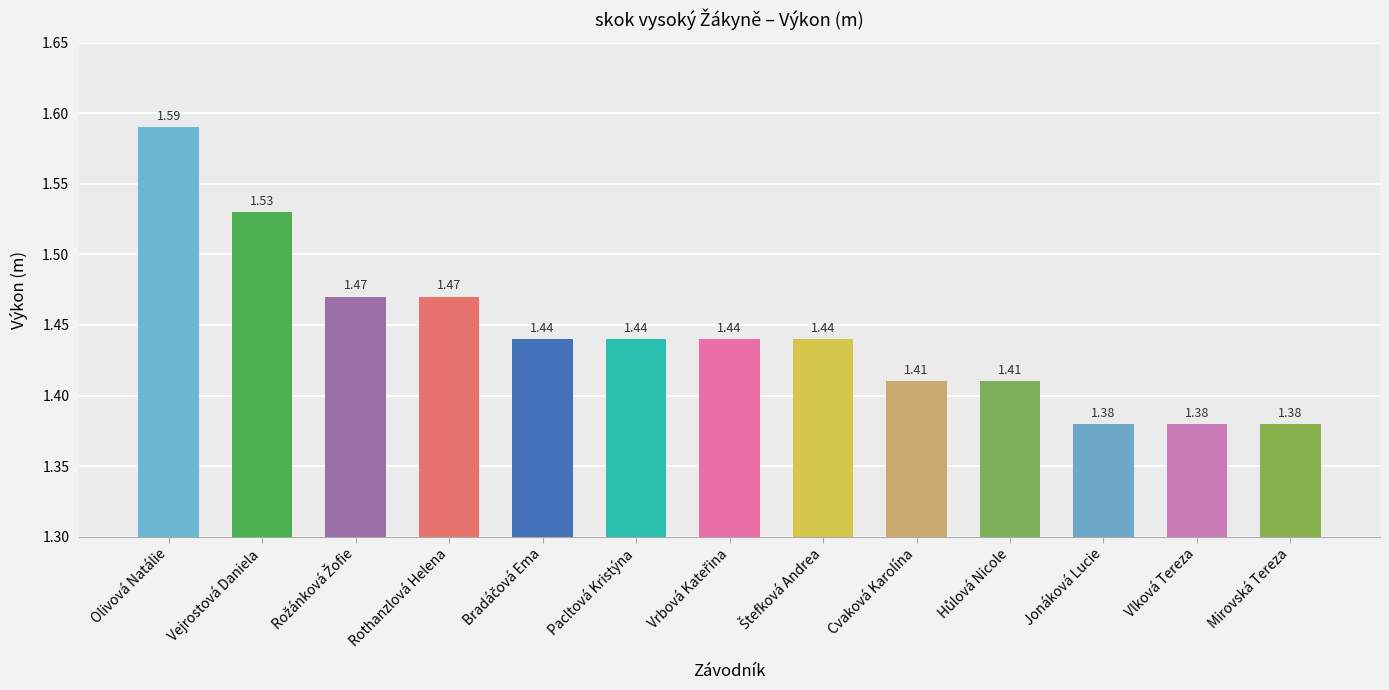

At which category does the chart reach its peak across all series?

Olivová Natálie